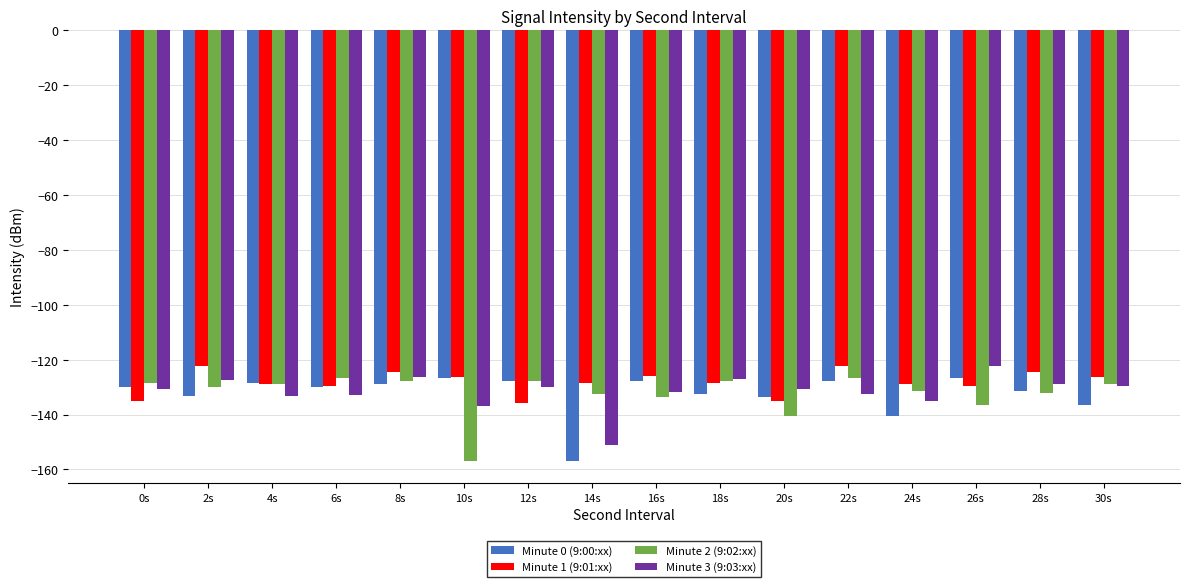

Which series changed the most between 14s and 16s?

Minute 0 (9:00:xx)